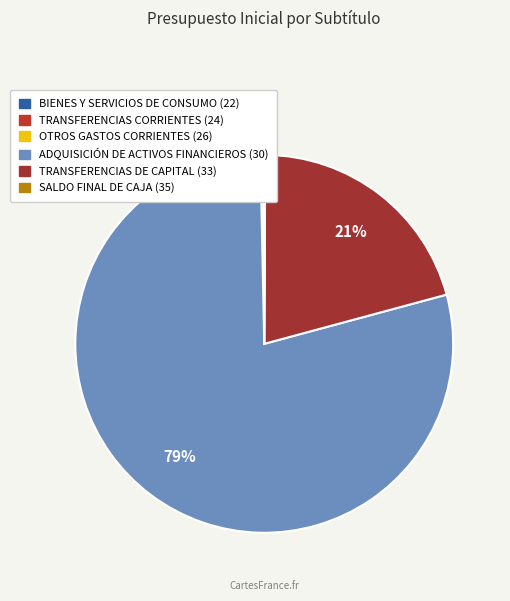

To the nearest percent, what is the average slice percentage?

17%